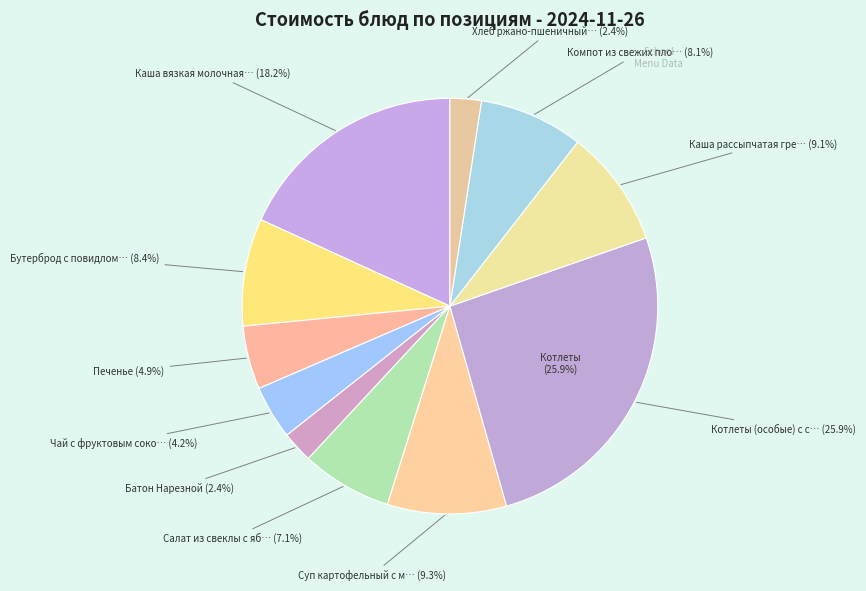

What percentage do Суп картофельный с макаронными изделиями and Чай с фруктовым соком together represent?

13.4%